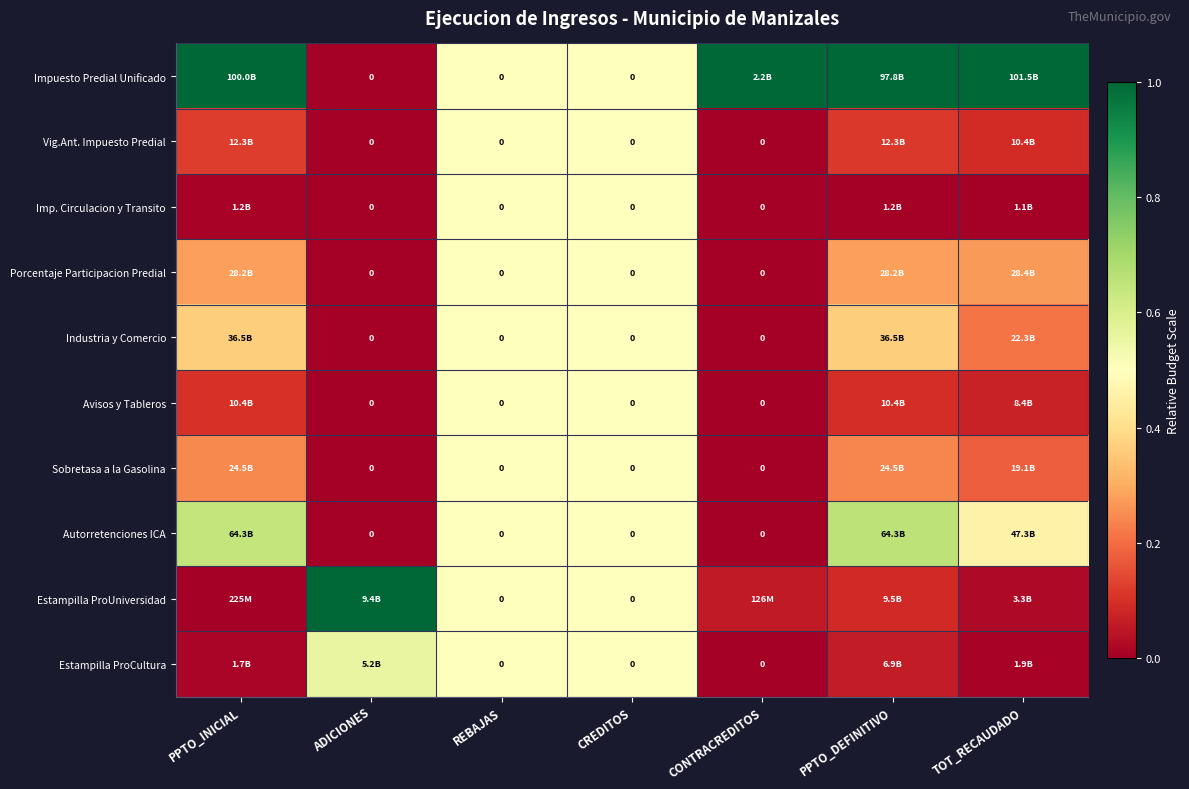

At which label does Avisos y Tableros reach its minimum?

ADICIONES